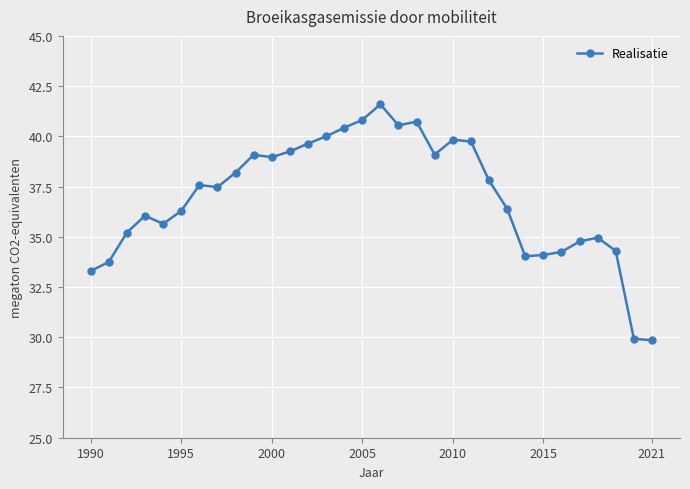

What is the difference between the maximum and second lowest values?

11.7